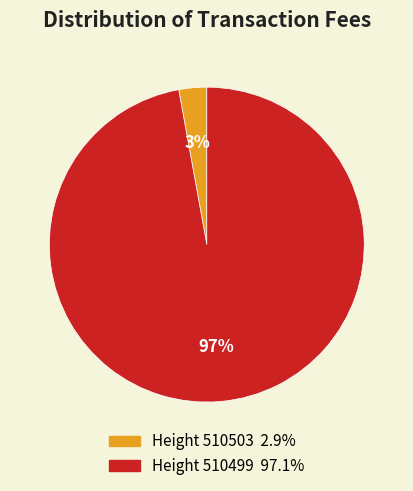

Is there any slice that represents more than half of the pie?

Yes